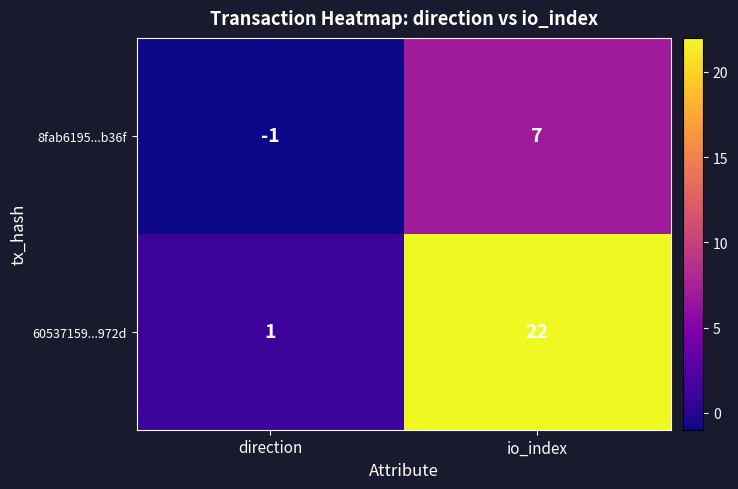

What is the sum of the 60537159...972d values at direction and io_index?

23